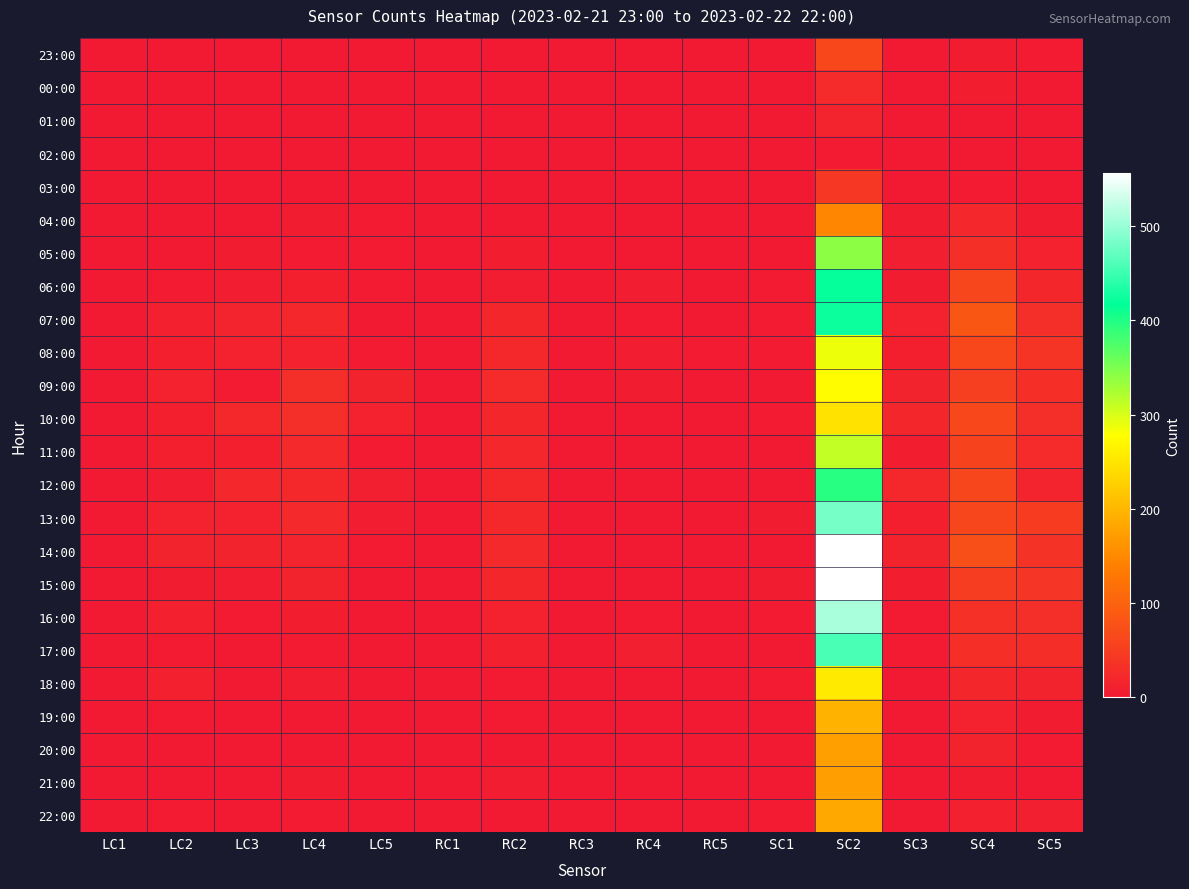

What is the total value across all series at RC1?

8